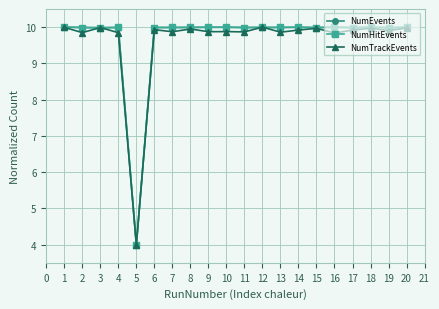

What is the value of the NumHitEvents point at the 17th from the left?

10.0